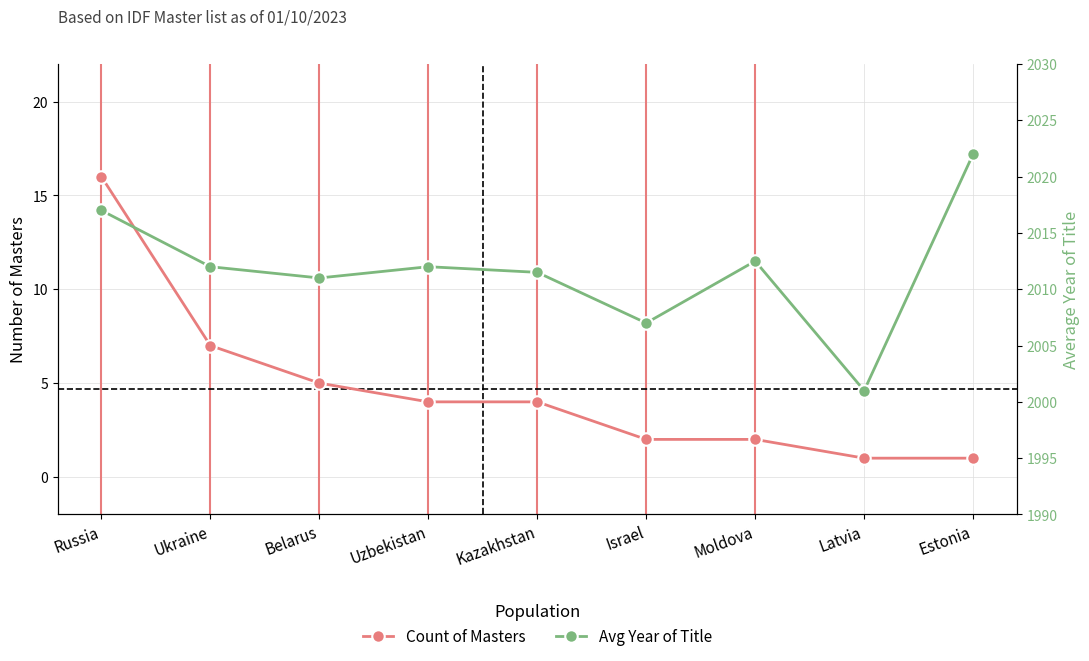

Count the number of categories in the chart.

9